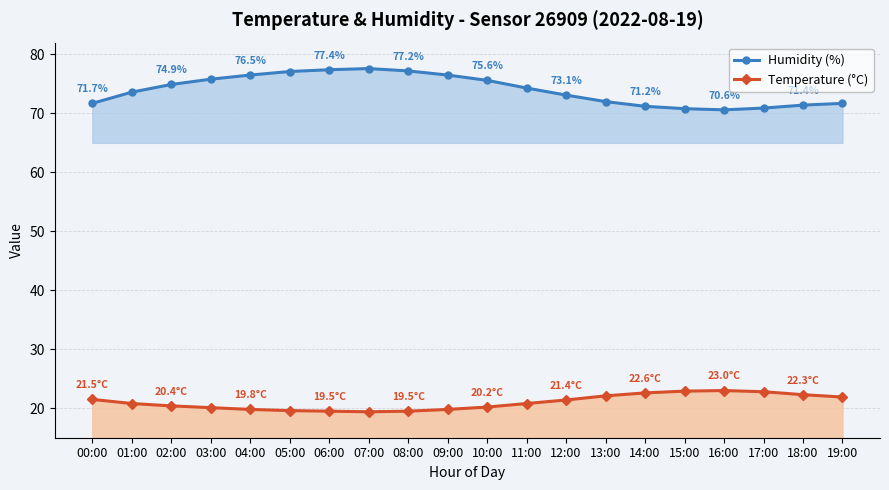

Reading right to left, transcribe all the data shown in this chart.

Humidity (%): 19:00=71.7	18:00=71.4	17:00=70.9	16:00=70.6	15:00=70.8	14:00=71.2	13:00=72.0	12:00=73.1	11:00=74.3	10:00=75.6	09:00=76.5	08:00=77.2	07:00=77.6	06:00=77.4	05:00=77.1	04:00=76.5	03:00=75.8	02:00=74.9	01:00=73.6	00:00=71.7
Temperature (°C): 19:00=21.9	18:00=22.3	17:00=22.8	16:00=23.0	15:00=22.9	14:00=22.6	13:00=22.1	12:00=21.4	11:00=20.8	10:00=20.2	09:00=19.8	08:00=19.5	07:00=19.4	06:00=19.5	05:00=19.6	04:00=19.8	03:00=20.1	02:00=20.4	01:00=20.8	00:00=21.5